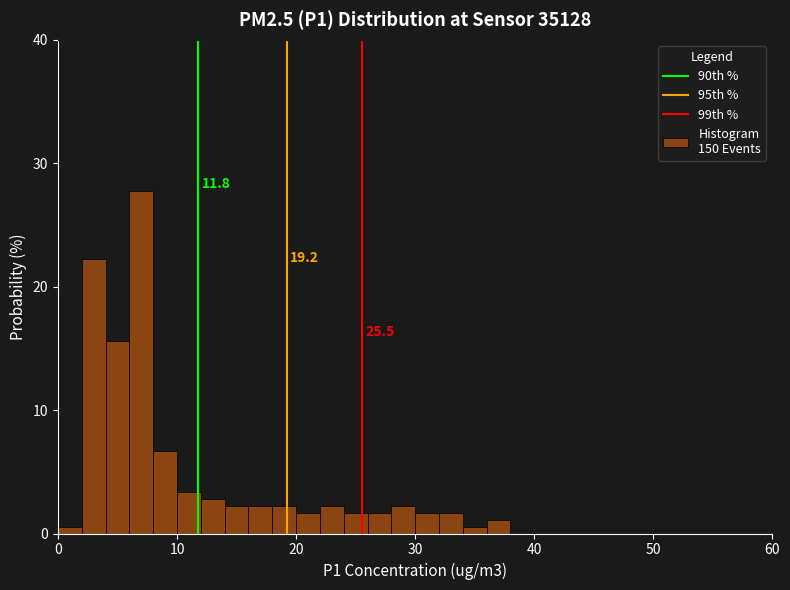

Around what value on the x-axis is the tallest bar? Give the approximate position of its centre, as read against the axis.

7